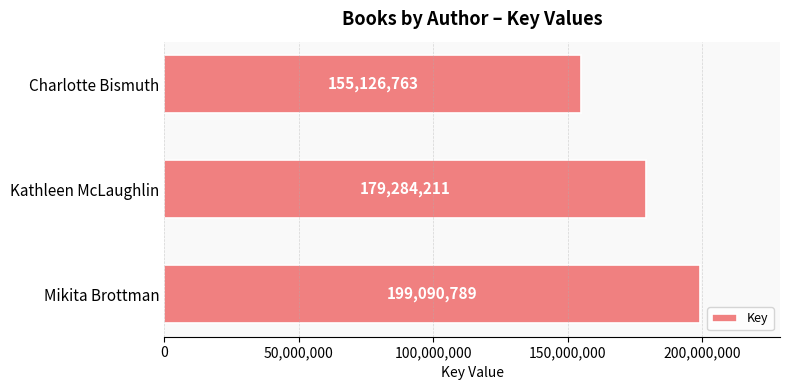

At which label is the value closest to 177108776?

Kathleen McLaughlin